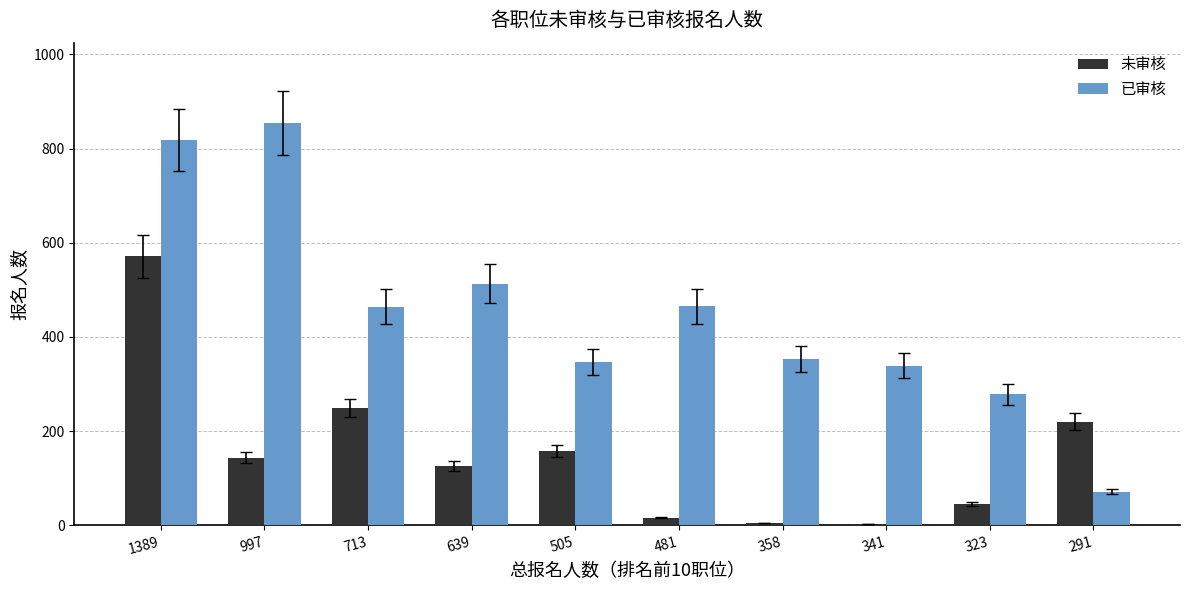

Does the chart contain stacked bars?

No